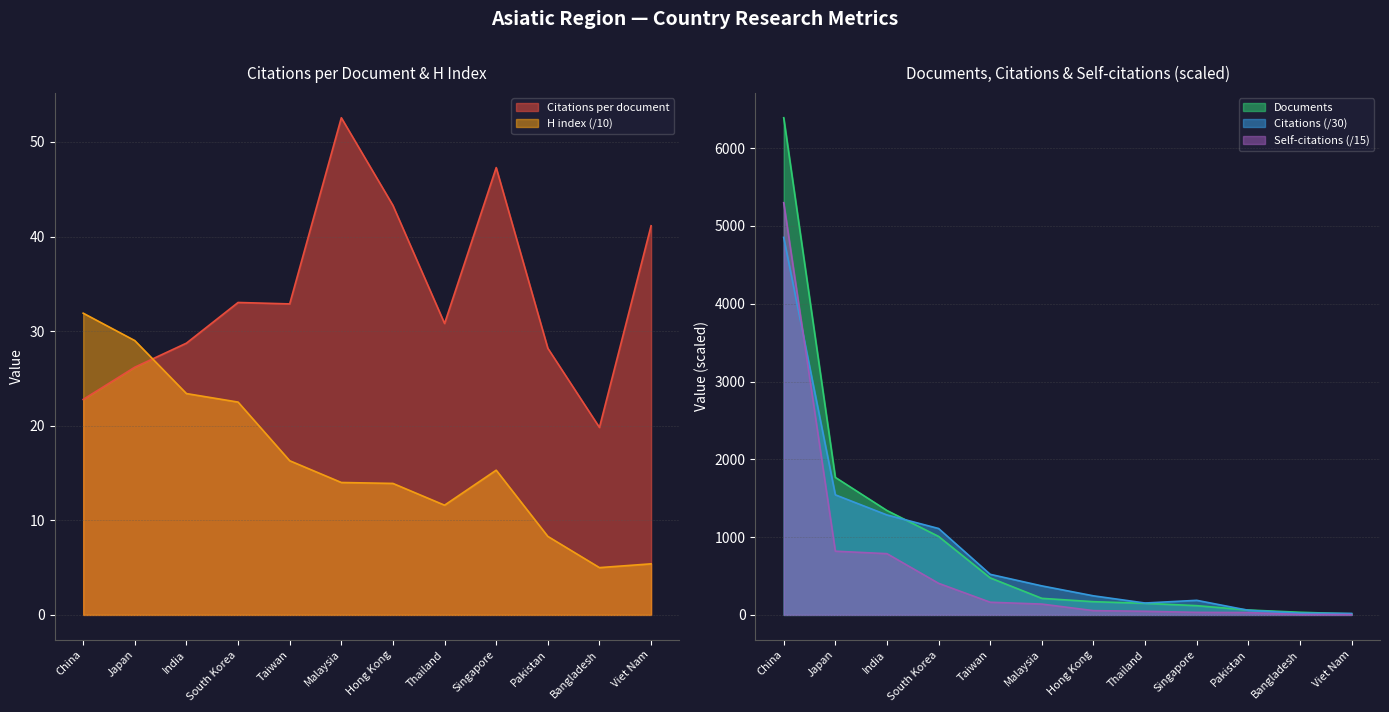

List the labels in order of Documents value, smallest first.

Viet Nam, Bangladesh, Pakistan, Singapore, Thailand, Hong Kong, Malaysia, Taiwan, South Korea, India, Japan, China